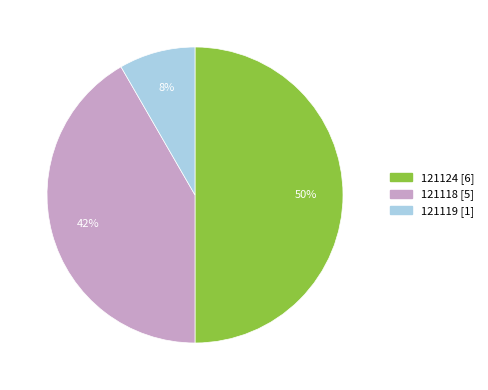

To the nearest percent, what percentage of the pie is 121119?

8%